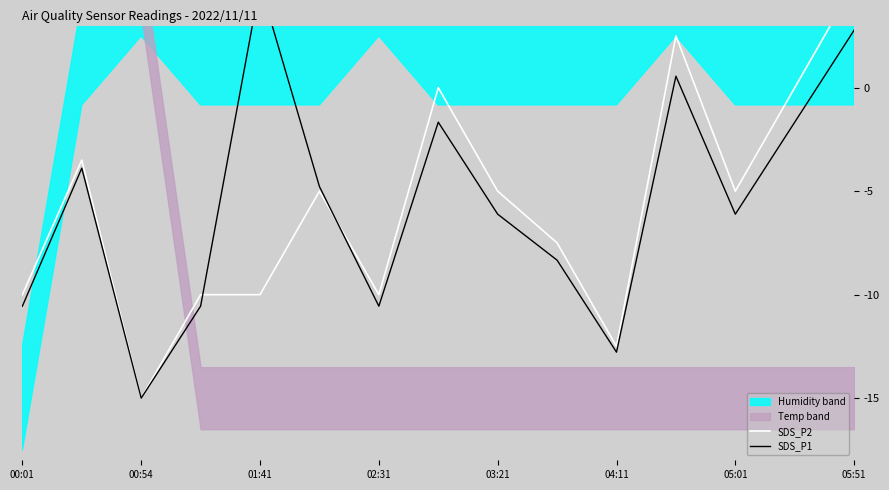

At which category is the sum across all series the highest?

05:51